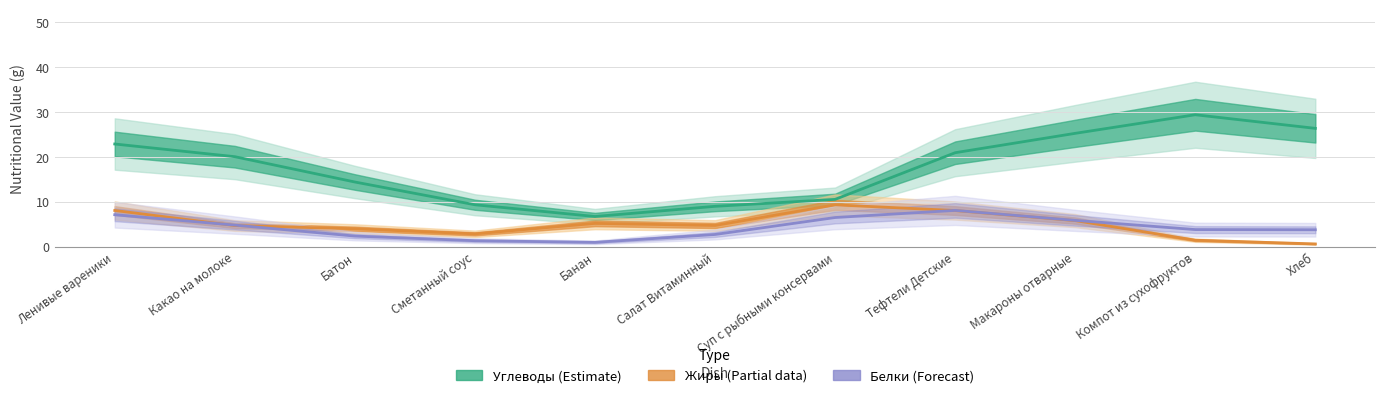

True or false: Жиры (Partial) has a value of 0.4 at Компот из сухофруктов.

False